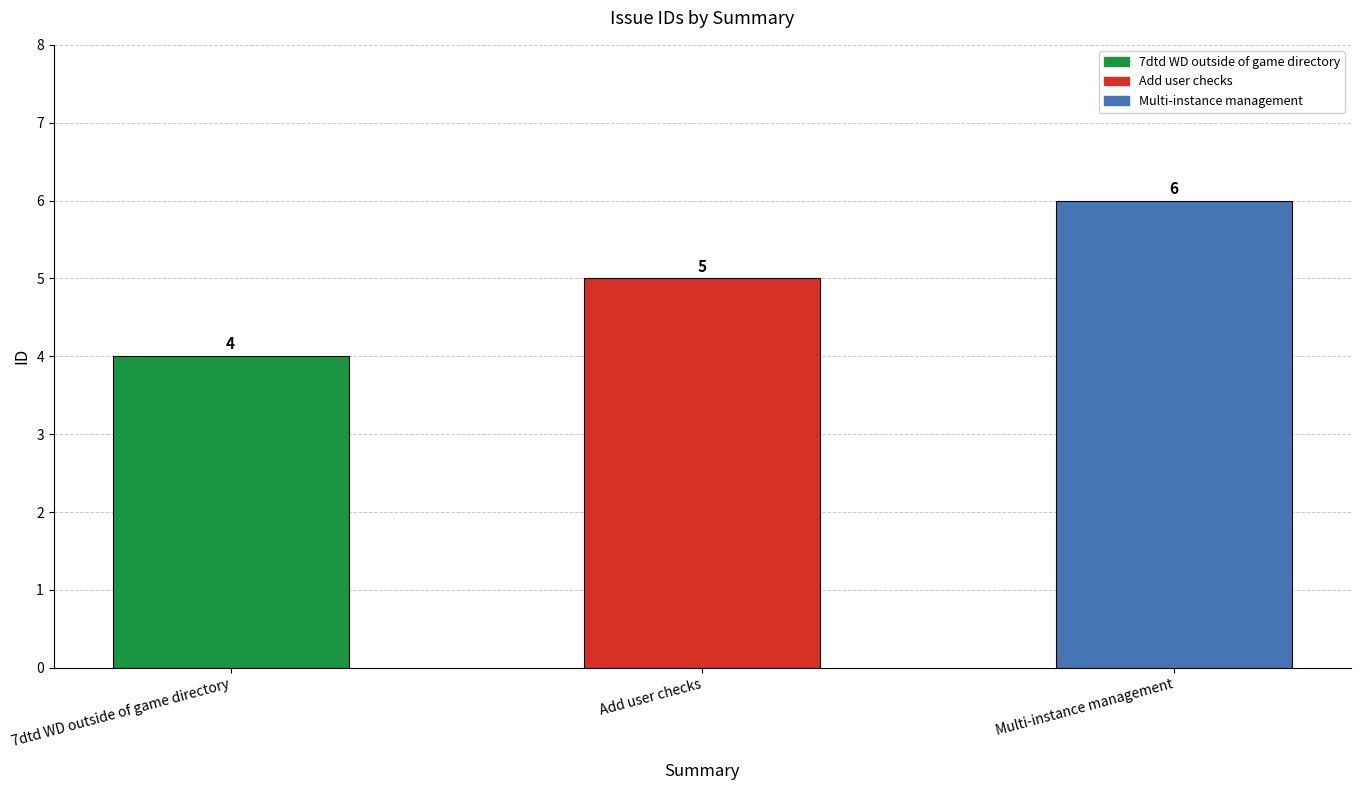

Rank the categories by value from highest to lowest.

Multi-instance management, Add user checks, 7dtd WD outside of game directory